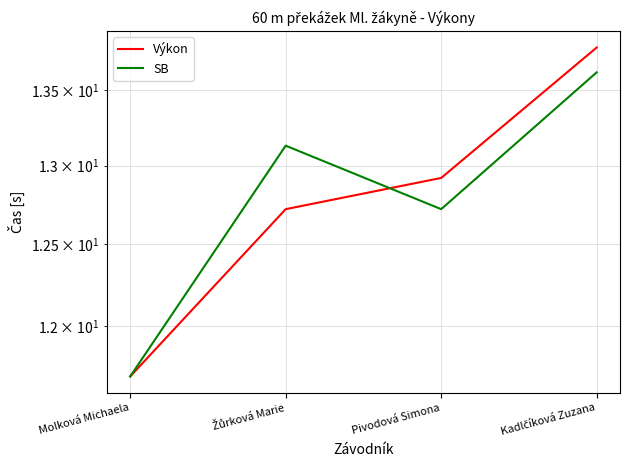

What is the difference between the maximum and minimum values in the Výkon series?

2.1